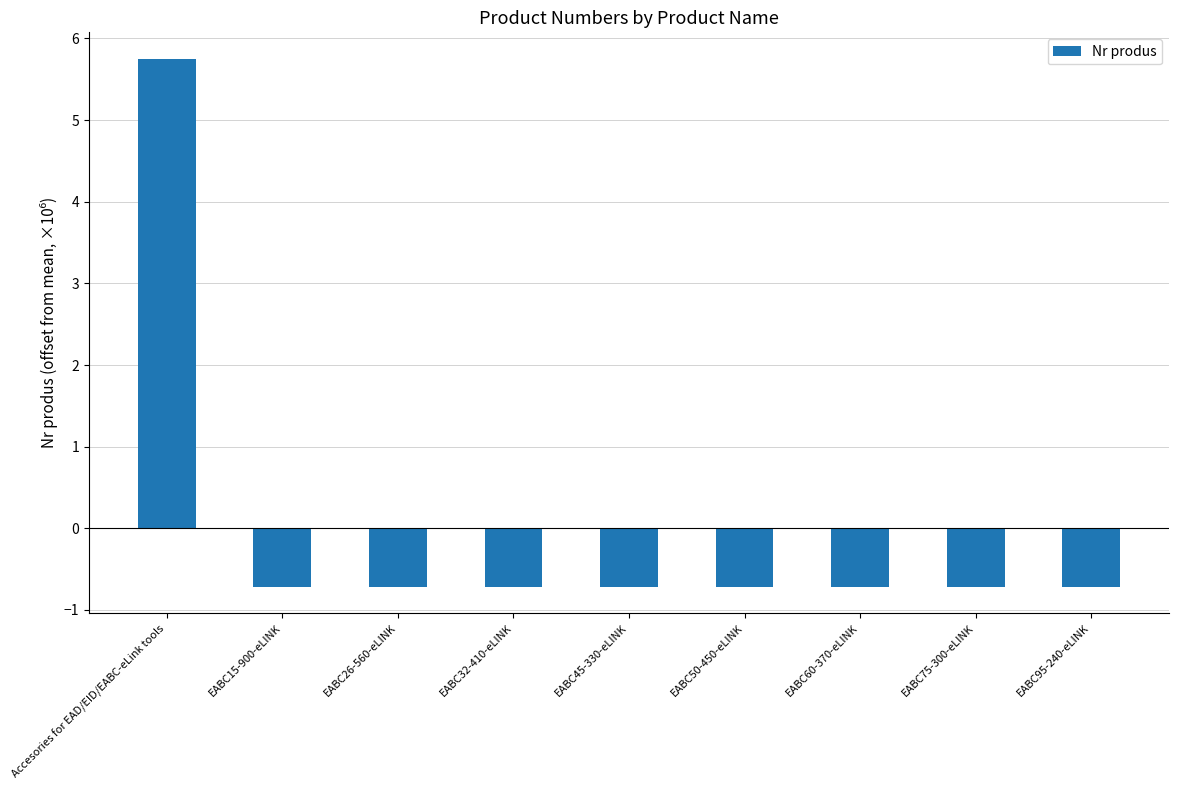

How many positive values are there?

1